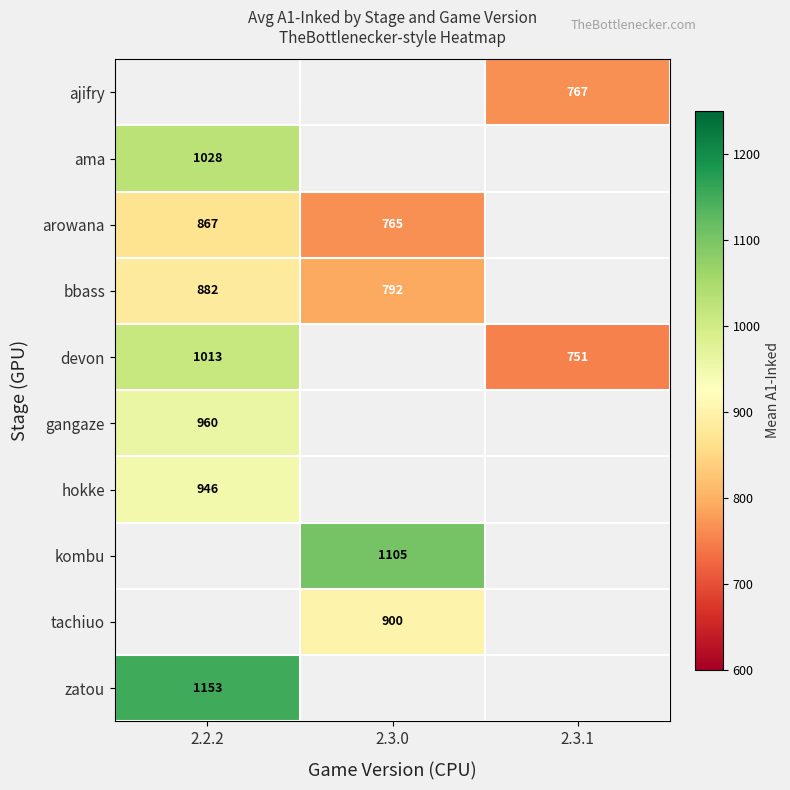

Is the value of zatou at 2.2.2 greater than the value of devon at 2.2.2?

Yes